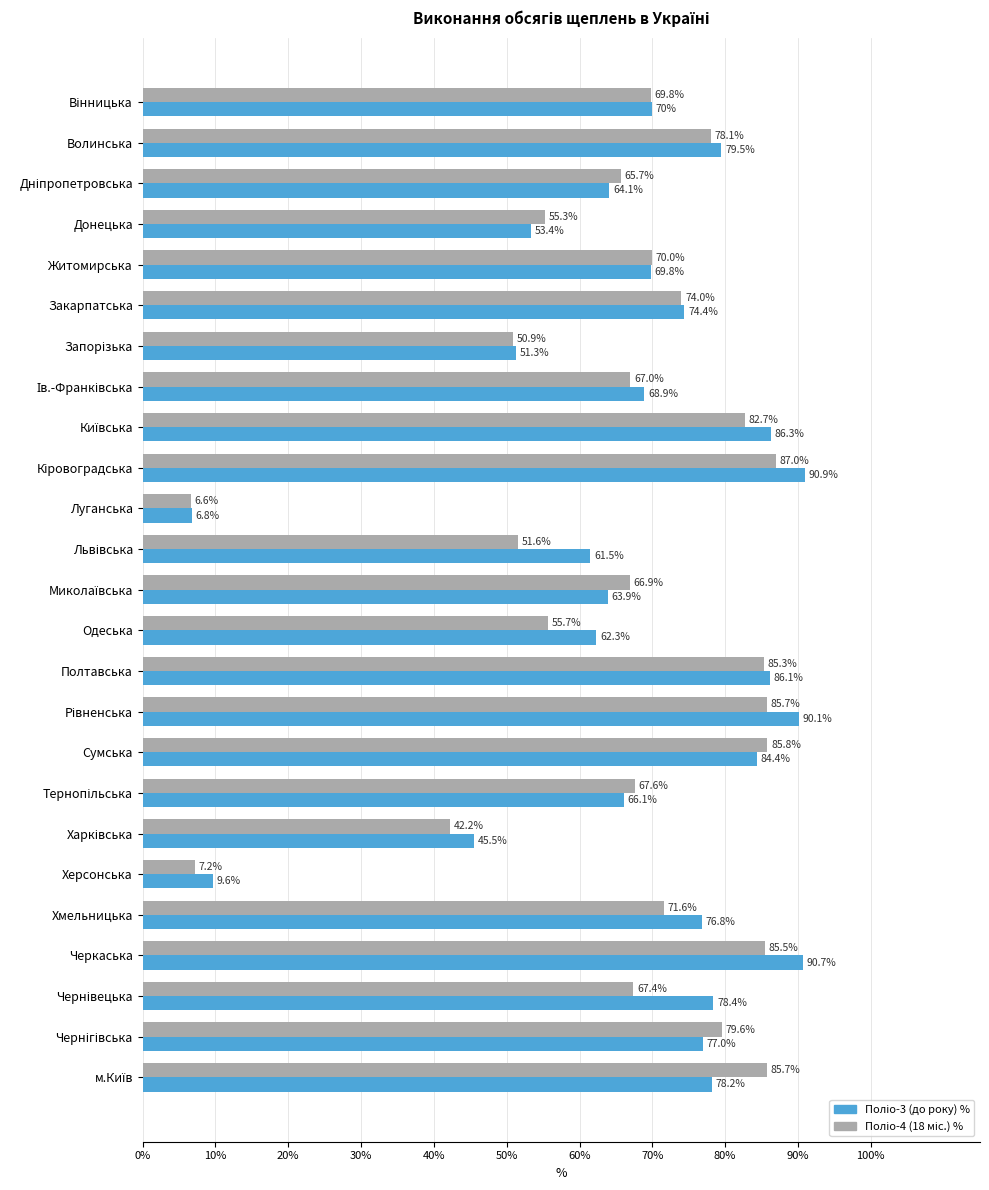

What is the difference between the highest and lowest values at Закарпатська?

0.4